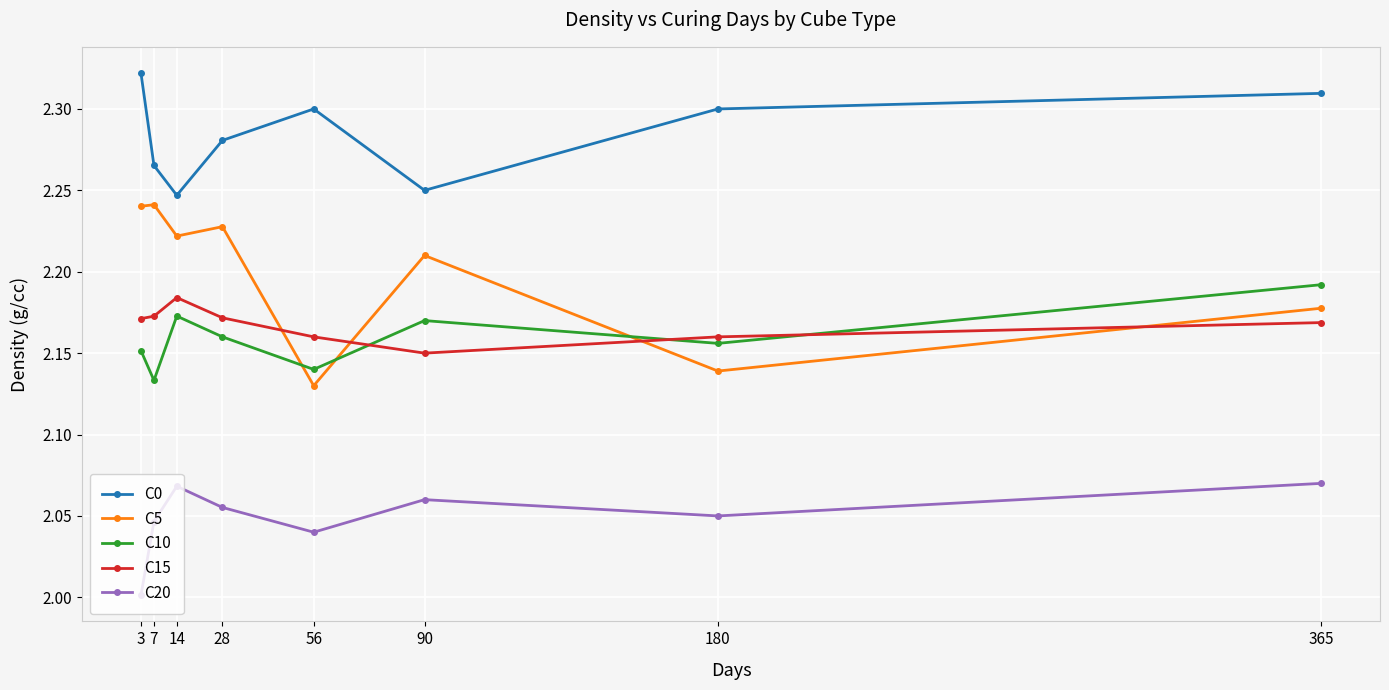

How many lines are shown in the chart?

5